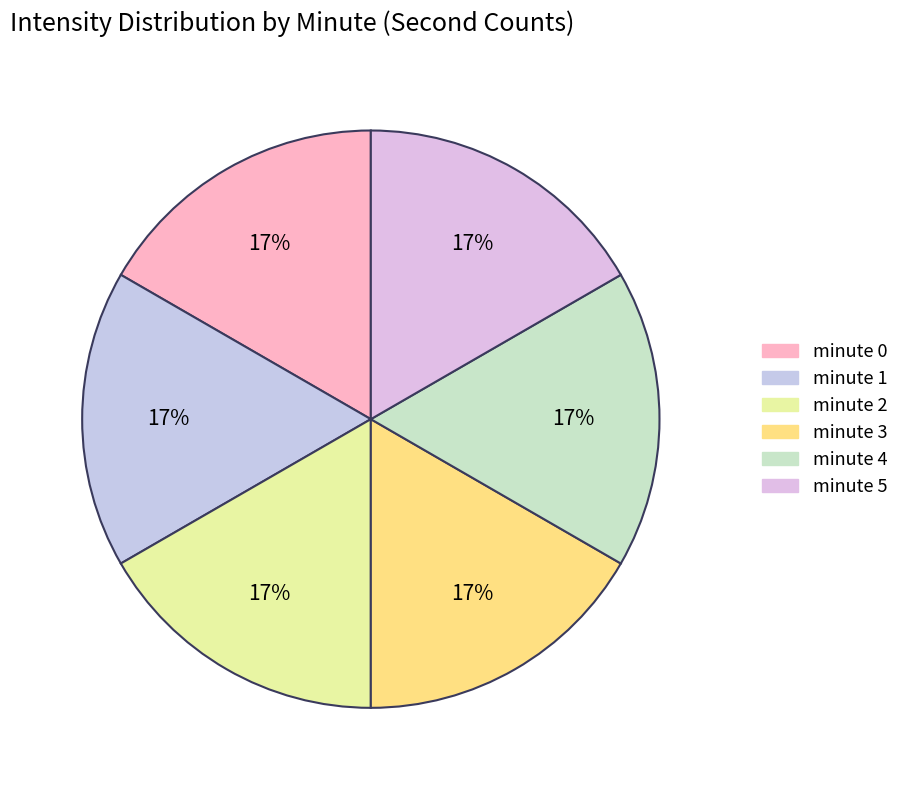

Count the number of slices in the pie.

6